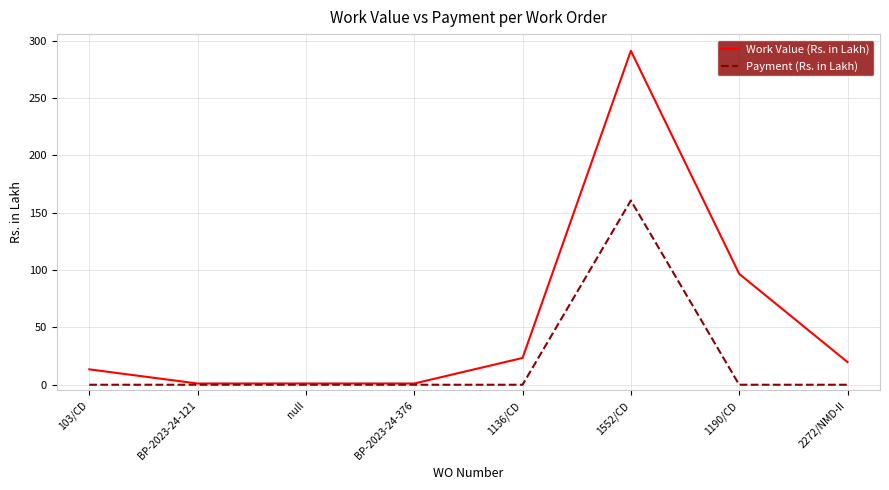

The value of Work Value (Rs. in Lakh) at 1552/CD is 291.2. True or false?

True